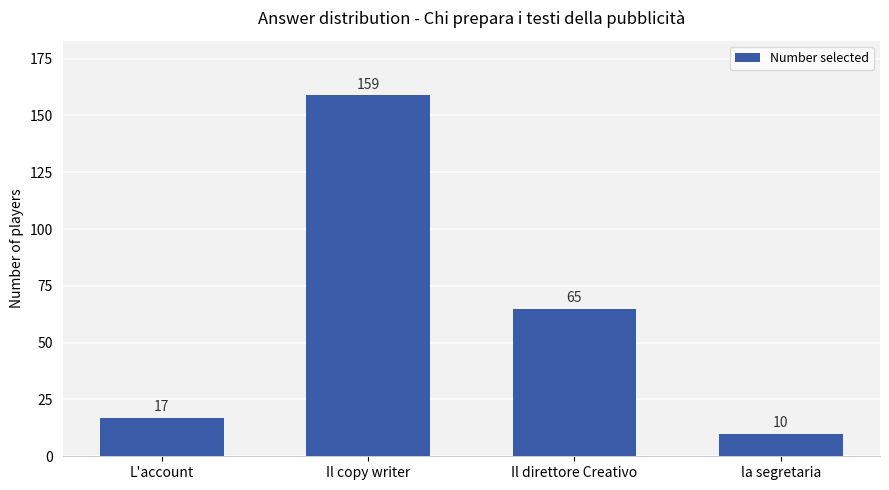

Which has a higher value, L'account or la segretaria?

L'account